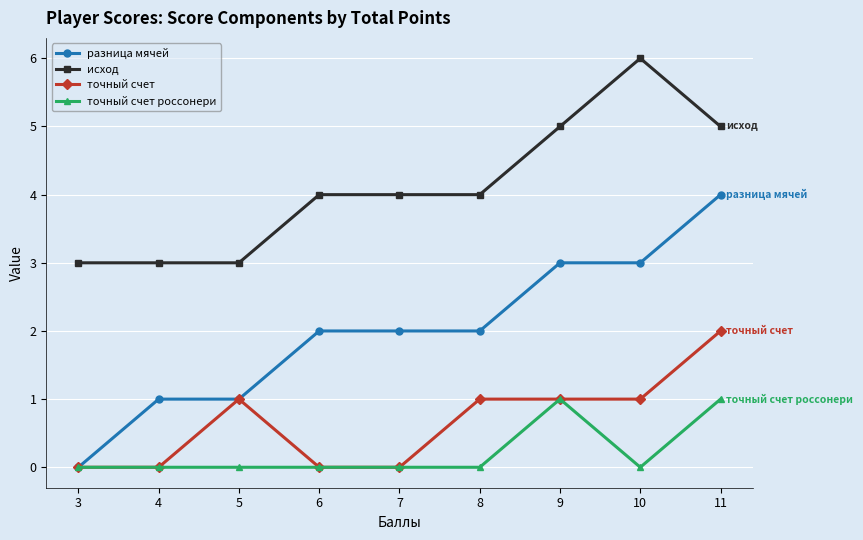

Rank the series at 10 from lowest to highest value.

точный счет россонери, точный счет, разница мячей, исход